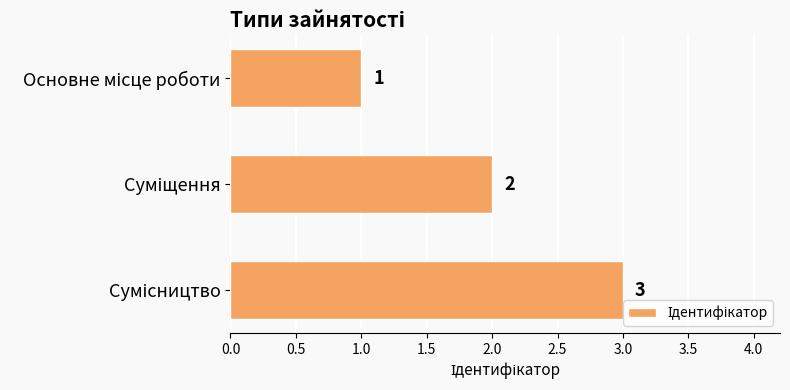

Count the values in the range 1 to 3.

3